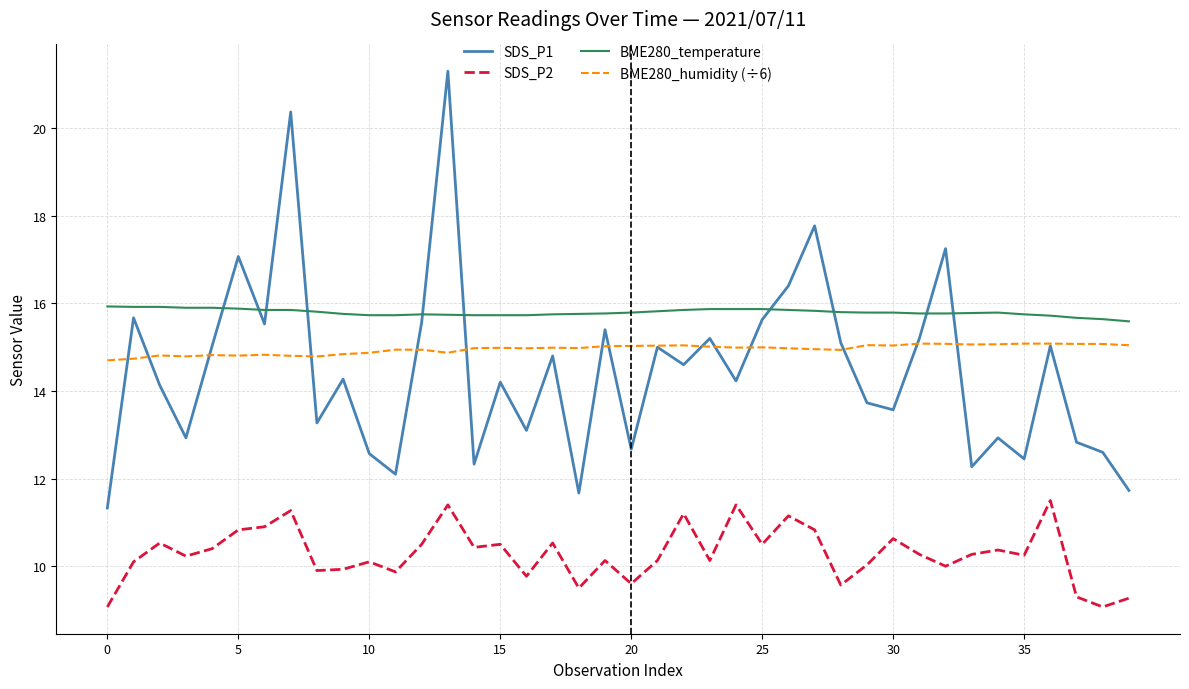

List the series in order of their peak value, lowest first.

SDS_P2, BME280_humidity (÷6), BME280_temperature, SDS_P1